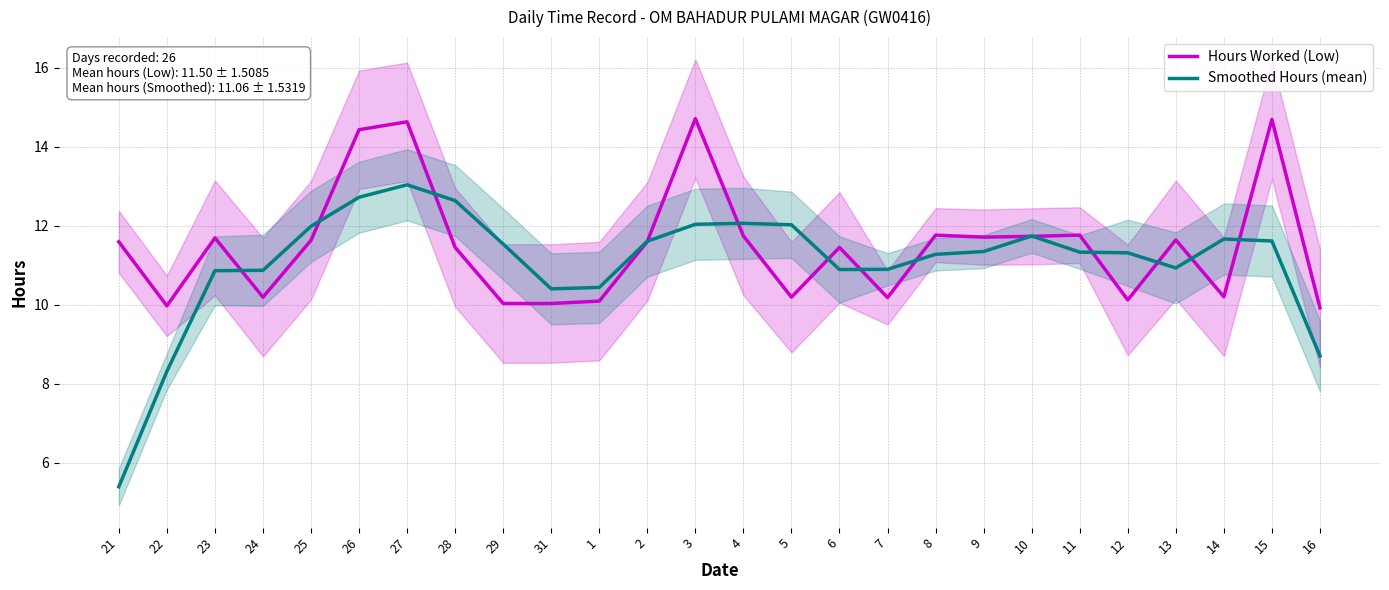

True or false: Smoothed Hours (mean) has a value of 12.0 at 5.

True